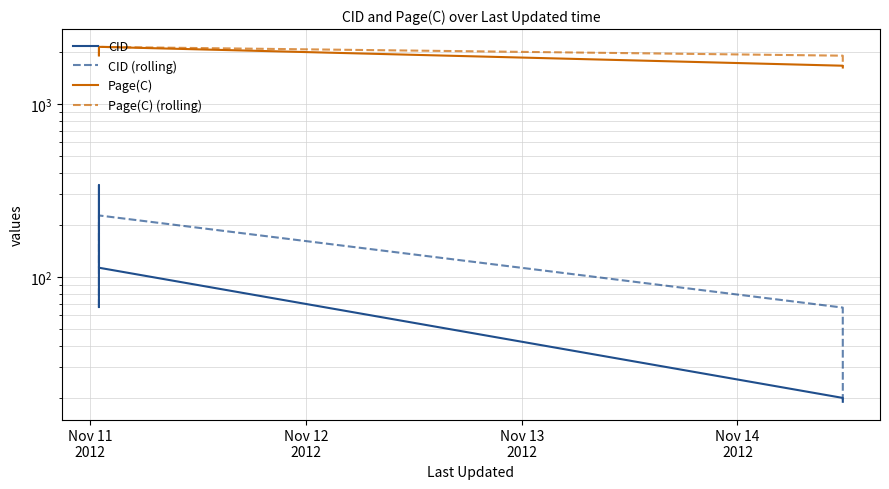

True or false: CID and Page(C) (rolling) cross at least once.

False